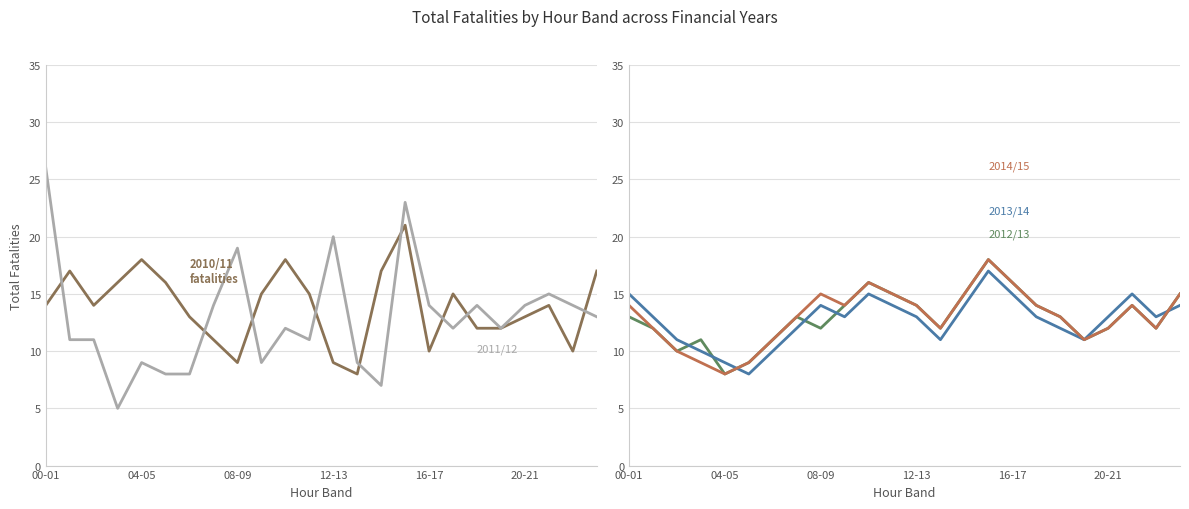

True or false: 2012/13 and 2014/15 intersect in this chart.

False